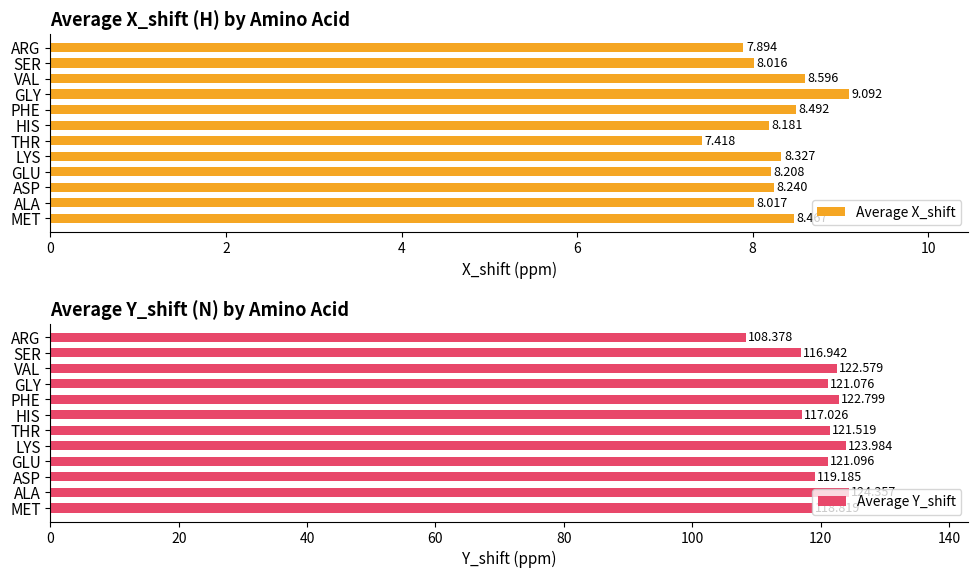

Which series has the largest range (max minus min)?

Average Y_shift